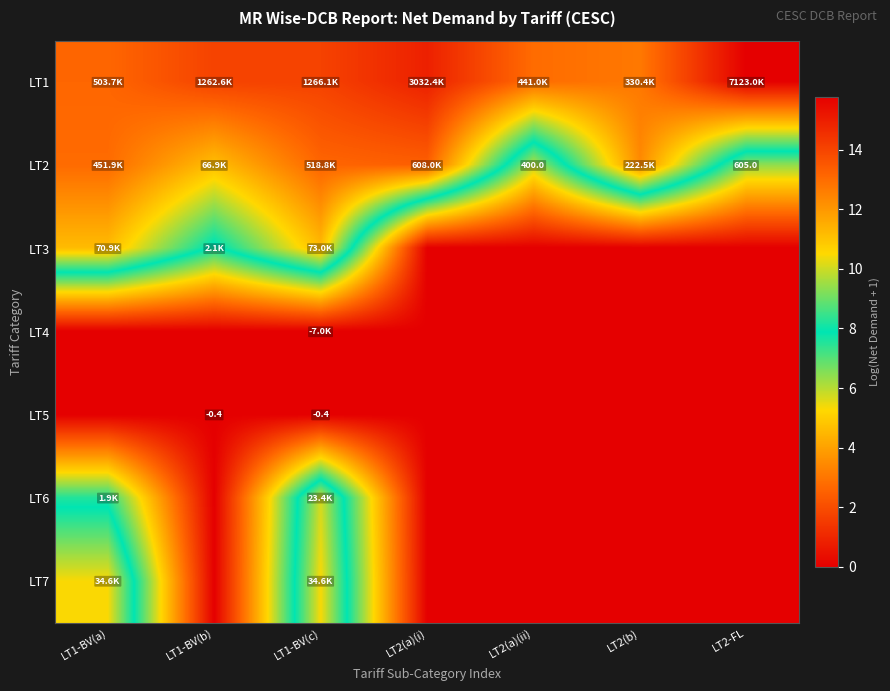

What is the total value across all series at LT2(b)?

25.0